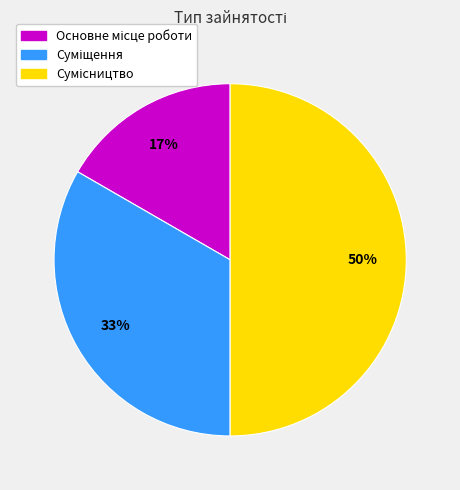

To the nearest percent, what is the difference between the largest and smallest slice percentages?

33%